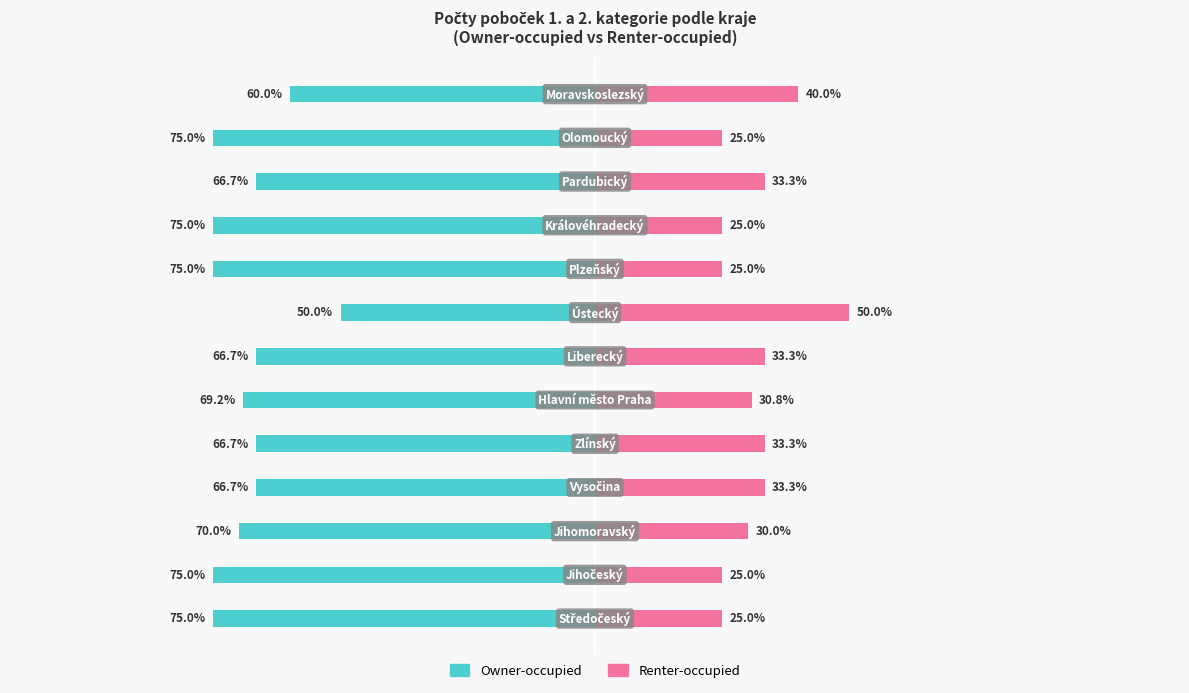

How many categories are shown in the chart?

13